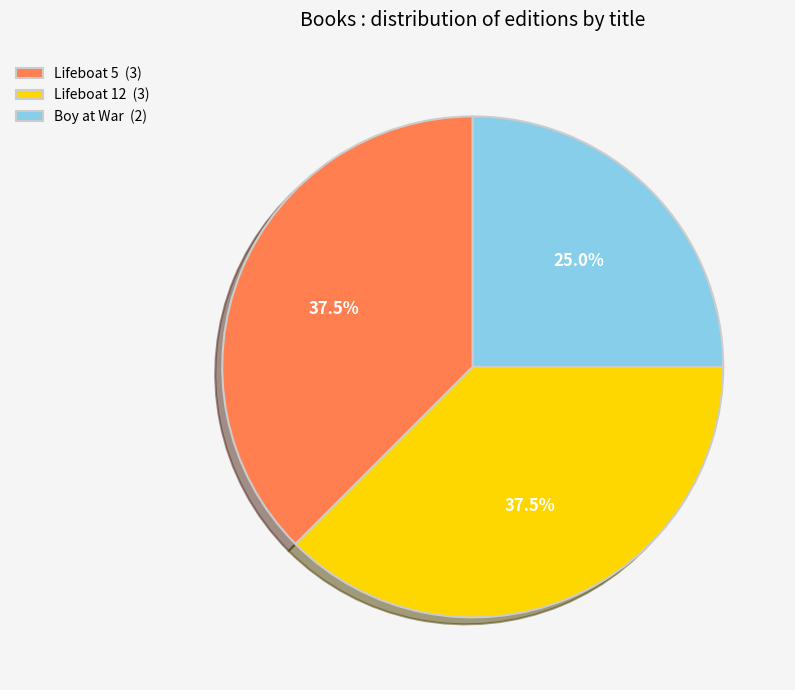

What is the ratio of the value at Lifeboat 5 (3) to the value at Lifeboat 12 (3)?

1.0